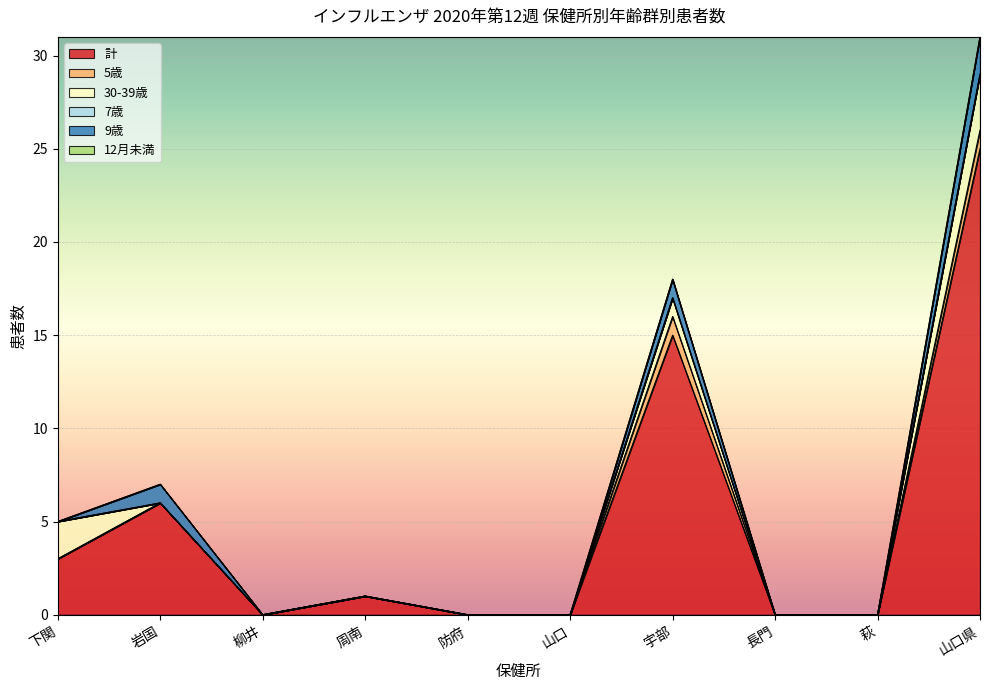

What is the total value across all series at 周南?

1